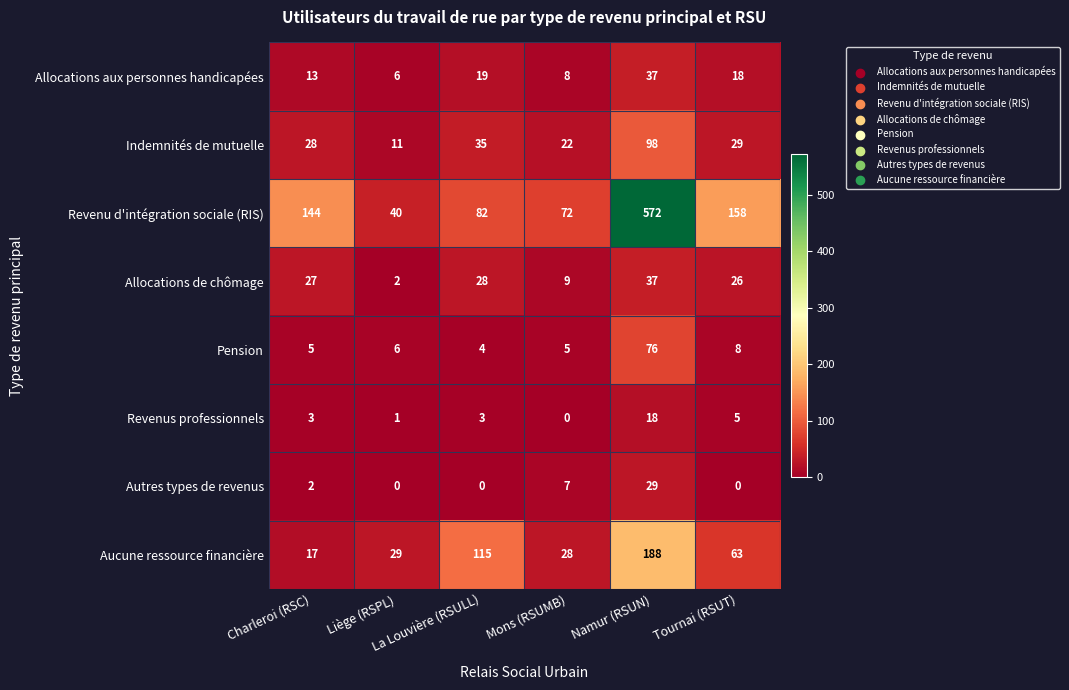

What is the minimum value for Indemnités de mutuelle?

11